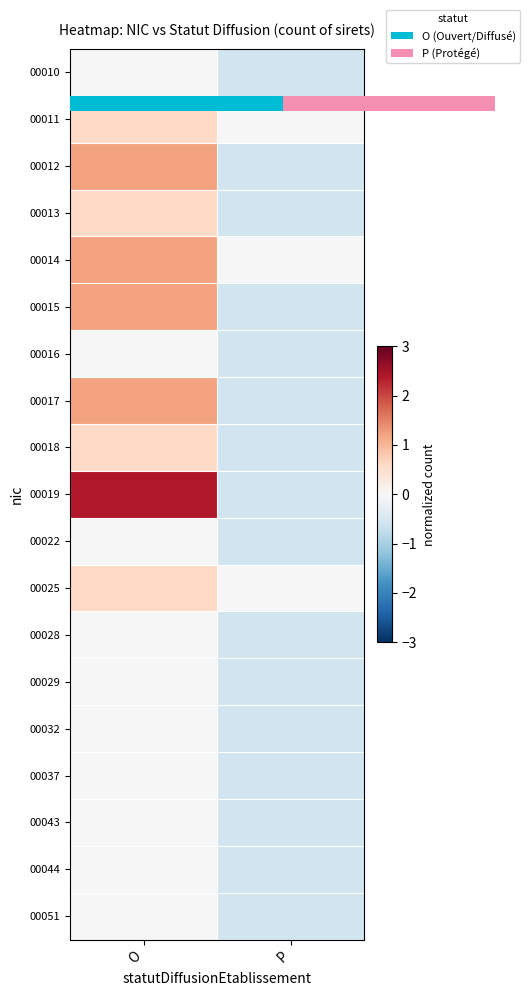

Between O and P, which is larger?

O